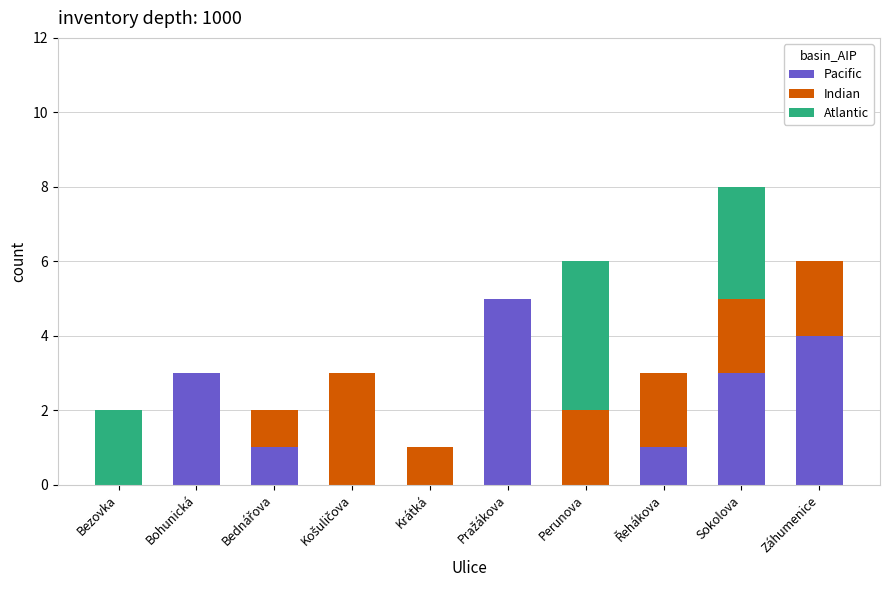

Are the bars horizontal?

No